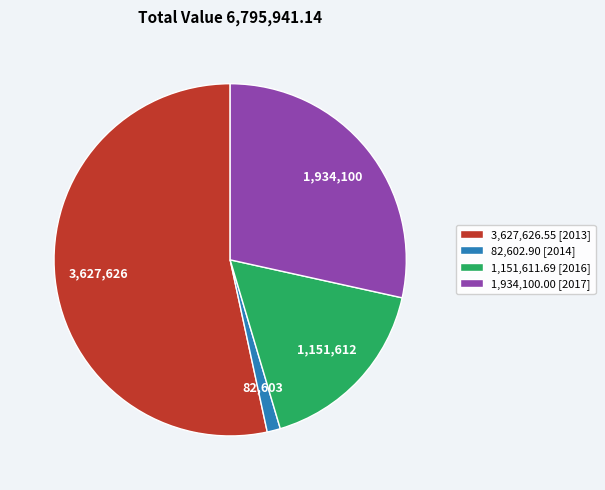

Between 3,627,626.55 [2013] and 82,602.90 [2014], which is larger?

3,627,626.55 [2013]